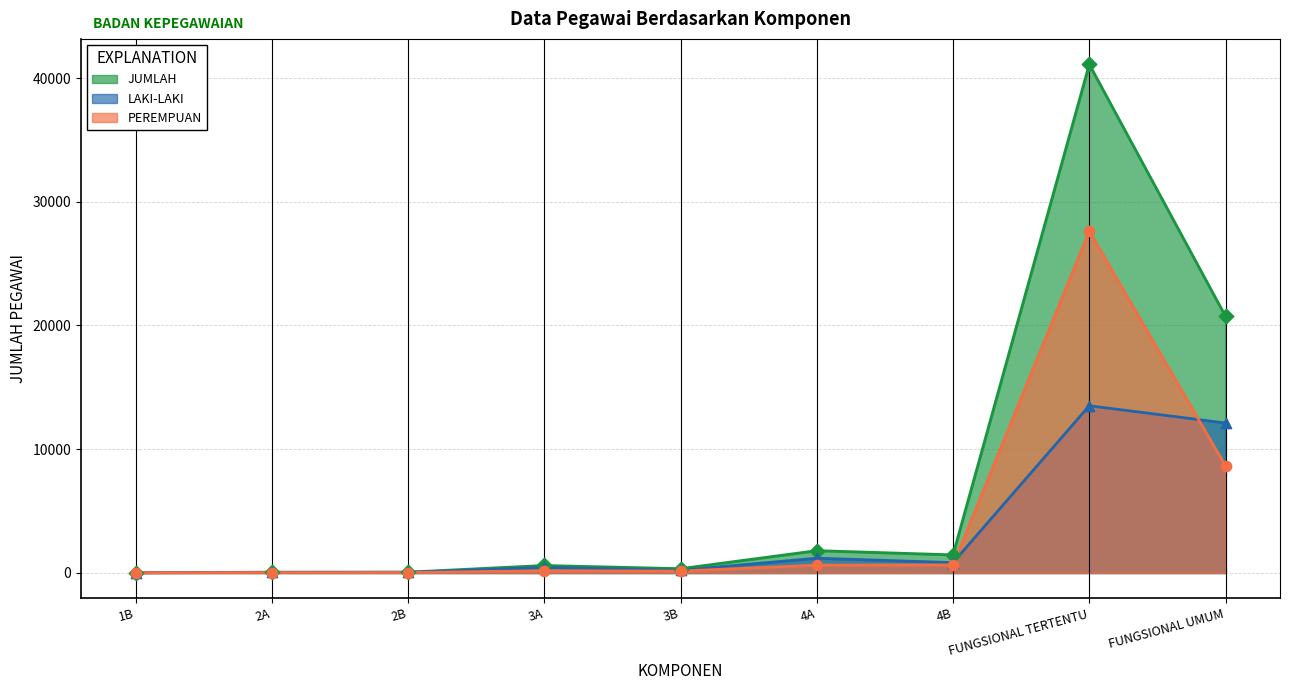

At how many categories does at least one series exceed 22820?

1